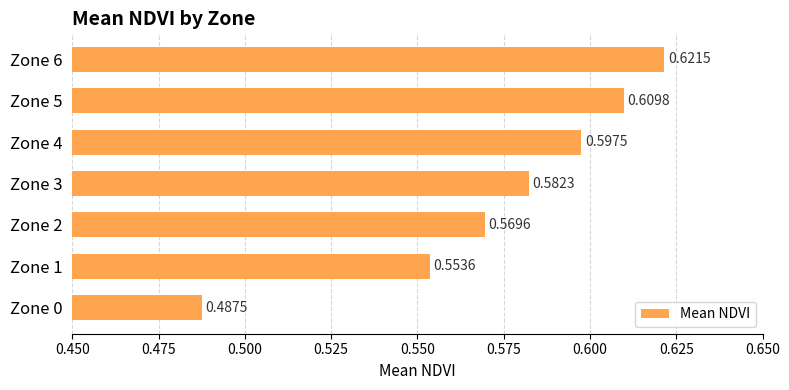

Between Zone 6 and Zone 5, which is larger?

Zone 6